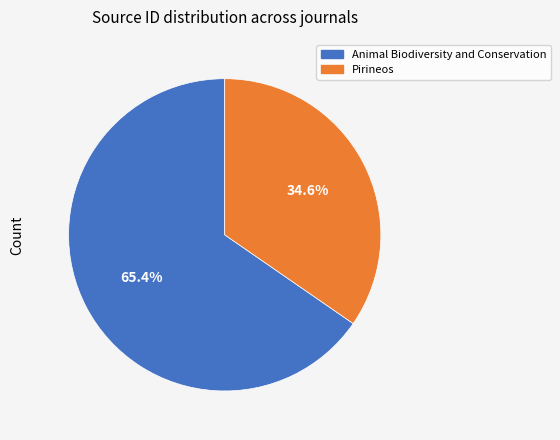

To the nearest percent, what portion does Pirineos represent?

35%